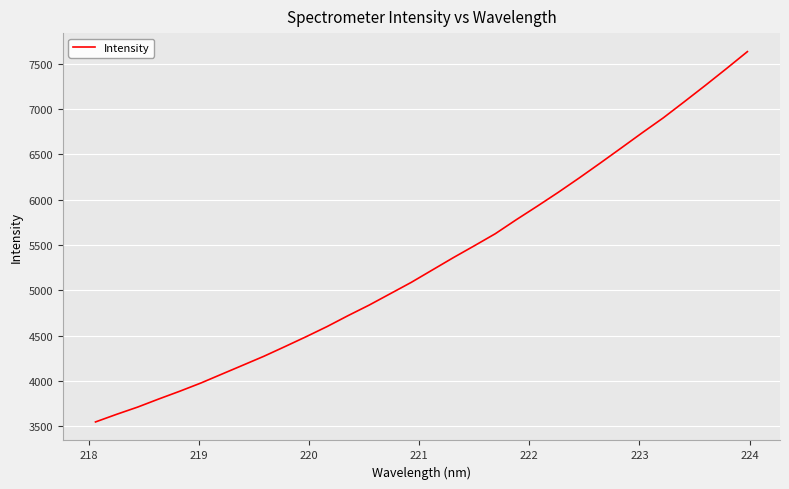

What is the minimum value shown in the chart?

3548.5